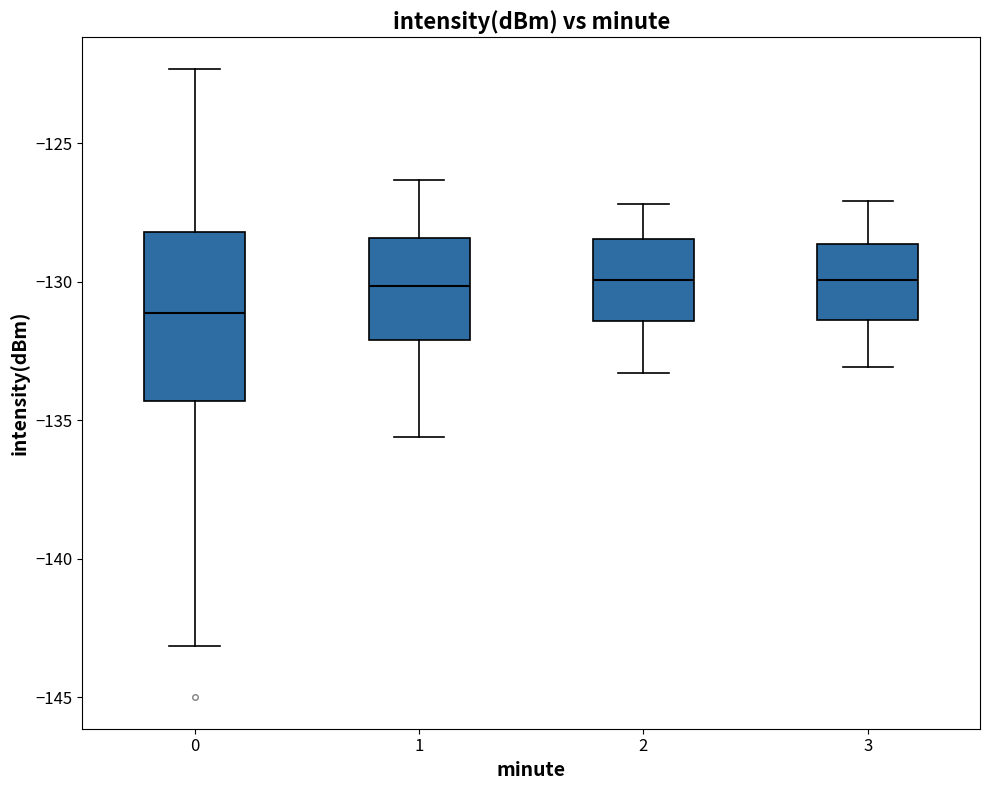

Reading left to right, transcribe this box plot: for each box, give where its median line is, the range the box spans, and where its two whiskers end, as read against the y-axis. The values are not printed on the chart, so give them approximately, as read against the axis.

0: median -131.0, box -134.5 to -128.0, whiskers -143.0 to -122.5
1: median -130.0, box -132.0 to -128.5, whiskers -135.5 to -126.5
2: median -130.0, box -131.5 to -128.5, whiskers -133.5 to -127.0
3: median -130.0, box -131.5 to -128.5, whiskers -133.0 to -127.0